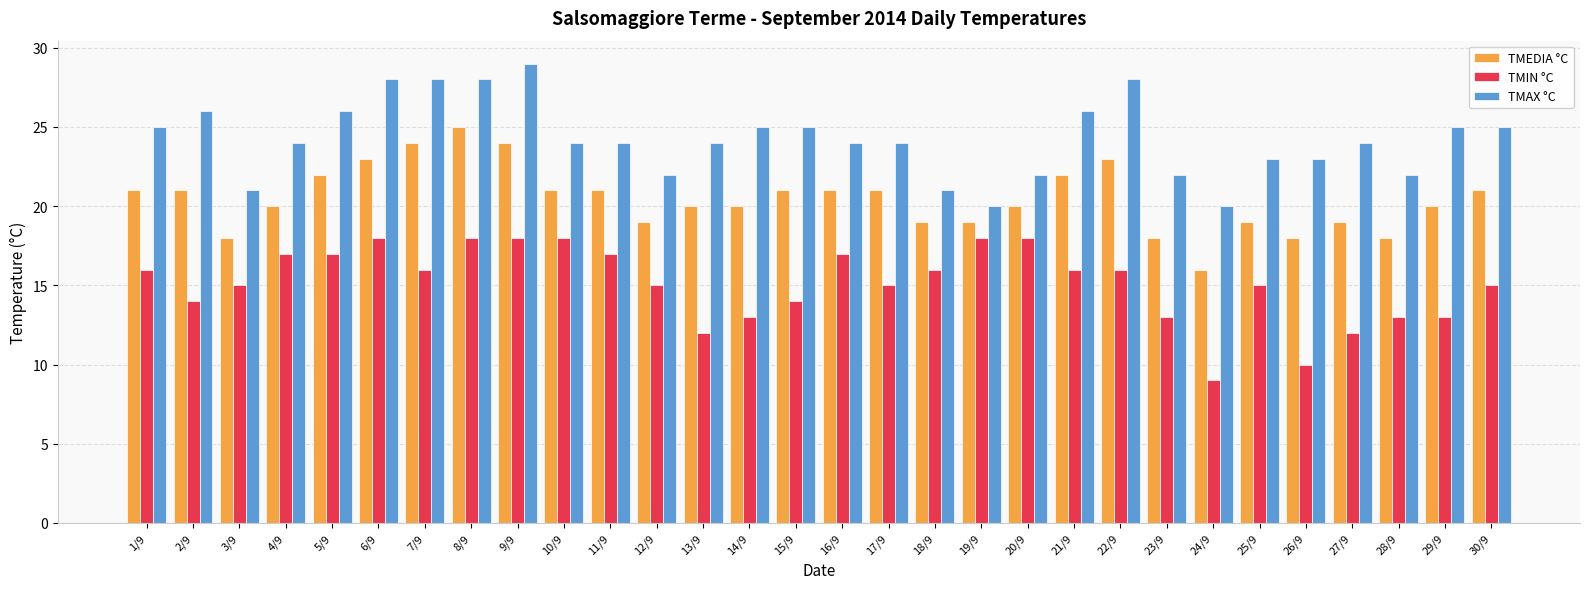

Rank the series at 7/9 from lowest to highest value.

TMIN °C, TMEDIA °C, TMAX °C